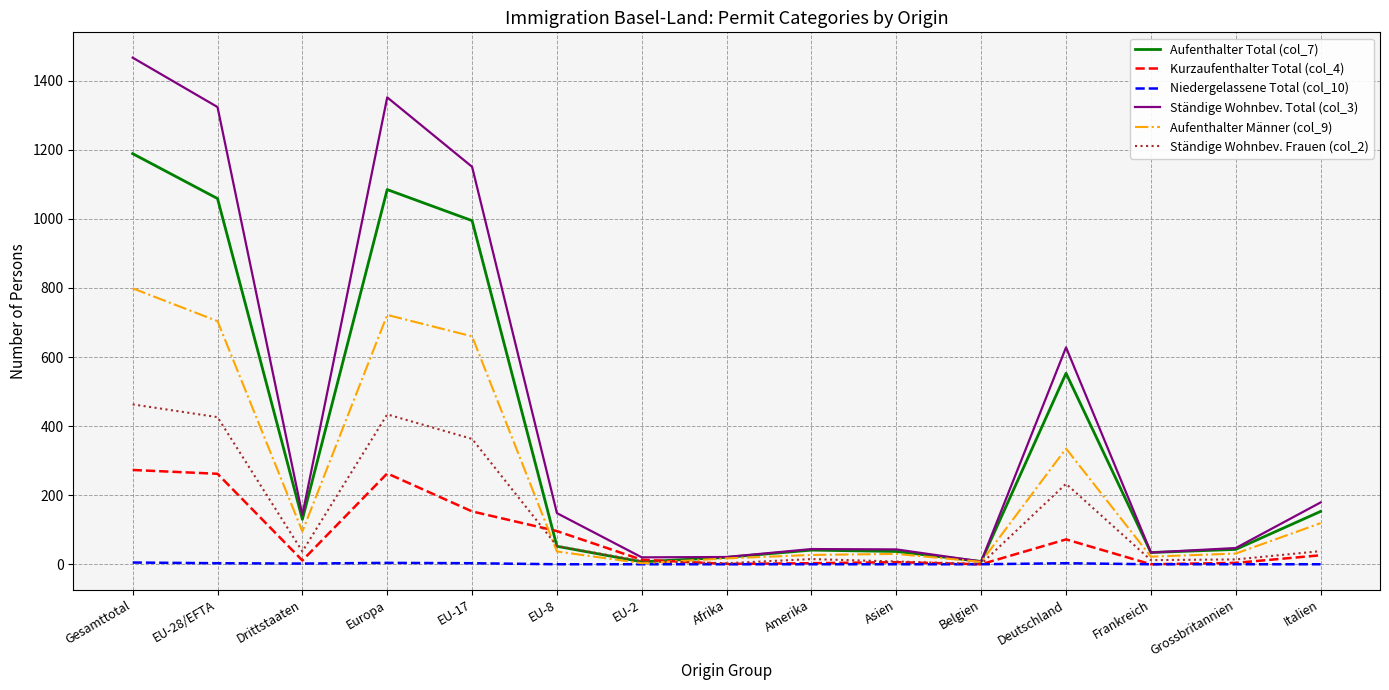

Which series has the largest total across all categories?

Ständige Wohnbev. Total (col_3)